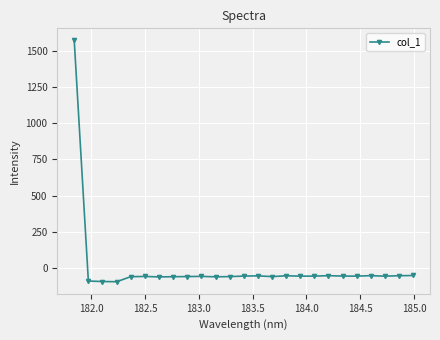

What is the minimum value shown in the chart?

-95.3